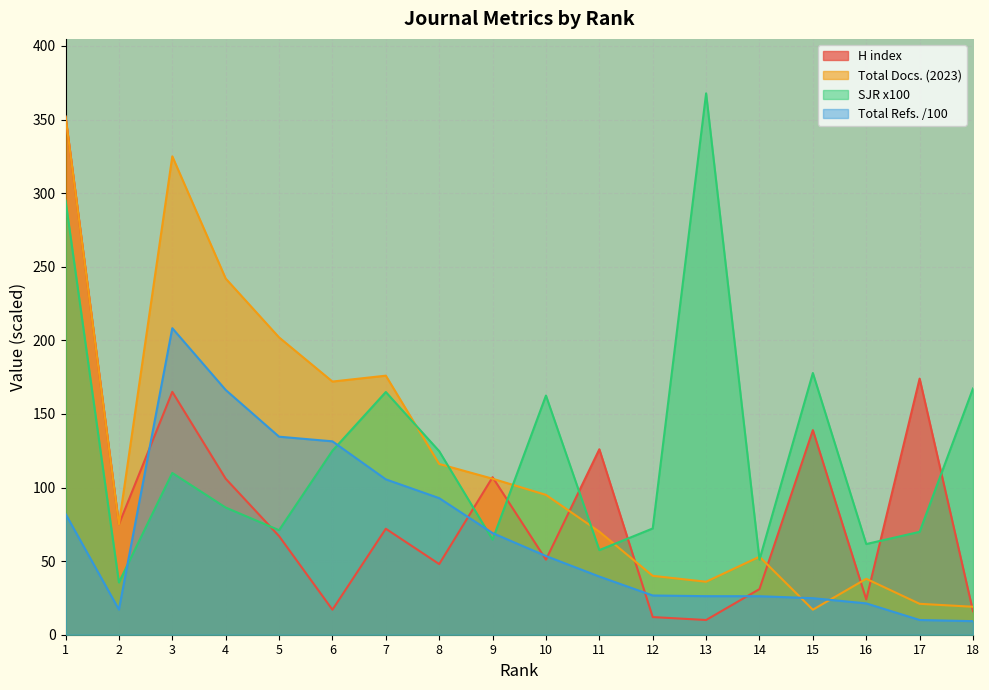

Is it true that Total Docs. (2023) equals 292.7 at 6?

False